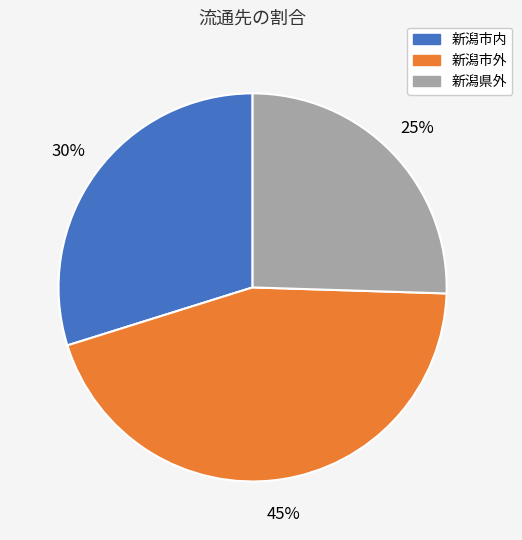

Is there any slice that represents more than half of the pie?

No